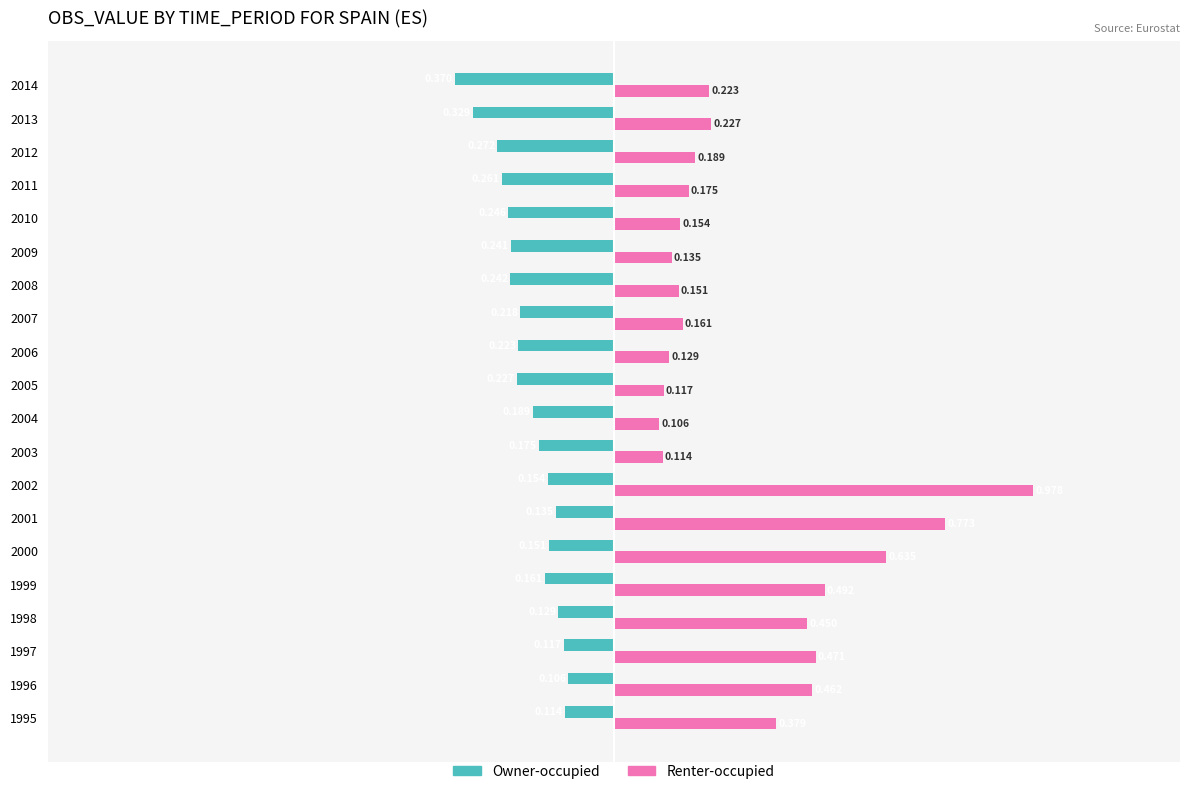

List the series in order of their peak value, lowest first.

Owner-occupied, Renter-occupied